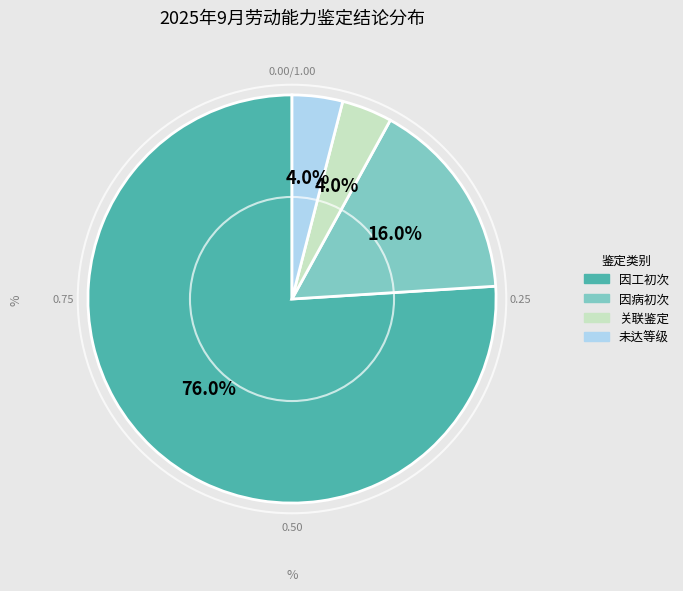

Which category accounts for the majority?

因工初次